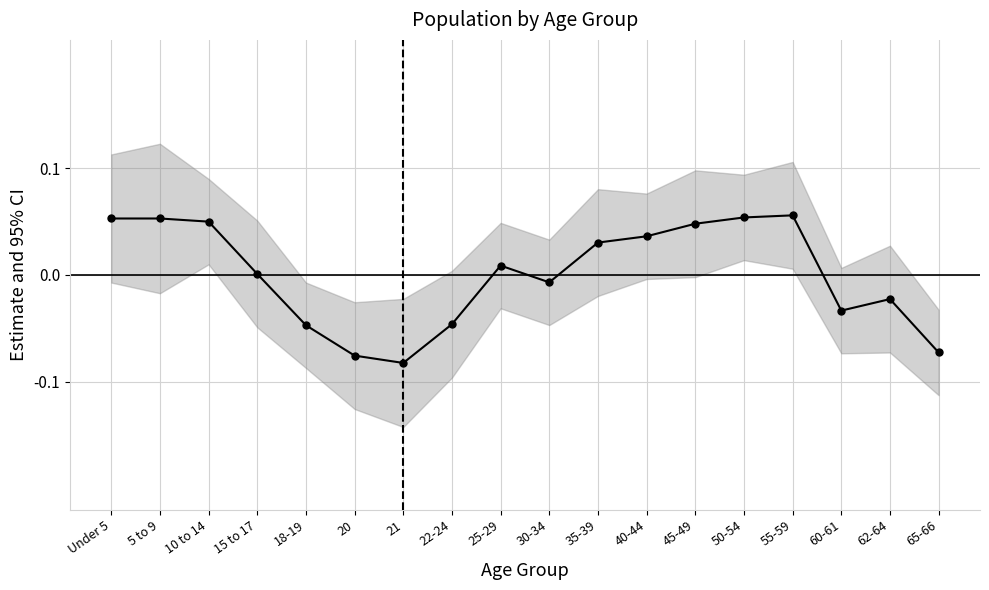

At which category does the data reach its first local peak?

25-29